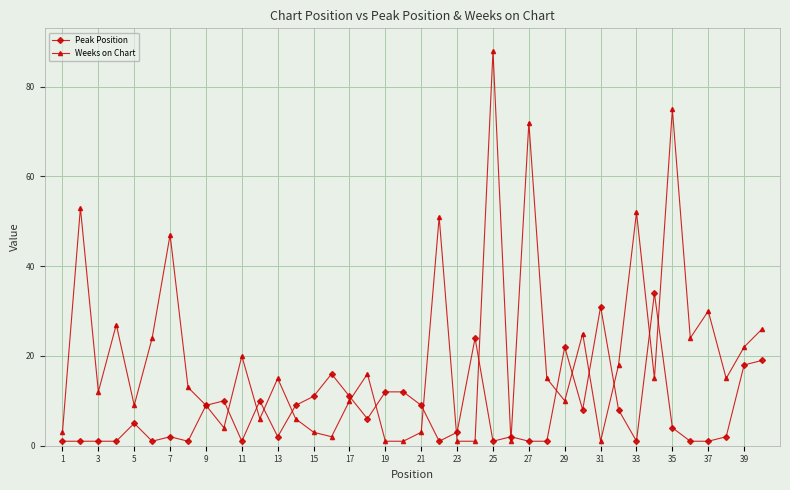

What is the difference between the maximum and second lowest values in the Peak Position series?

33